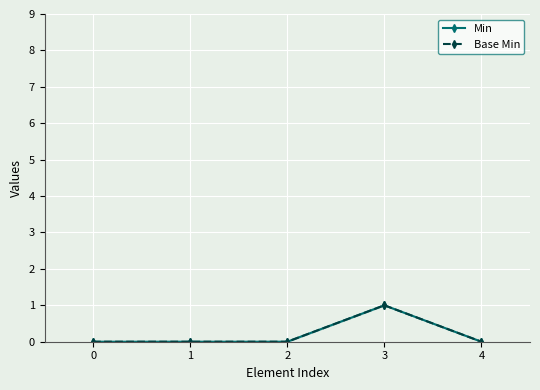

At which category does Min reach its first local peak?

3